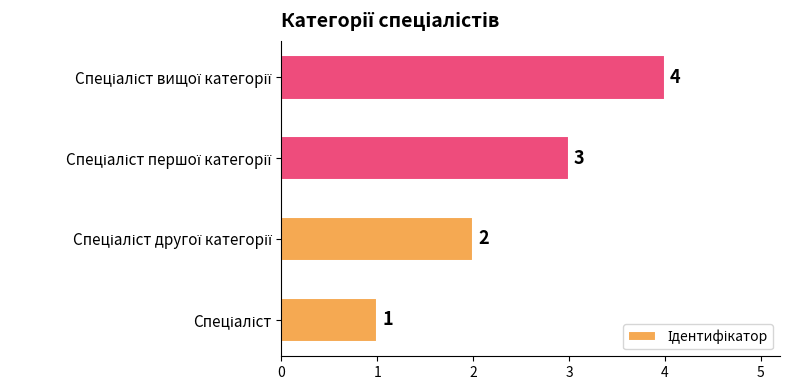

What is the greatest value displayed?

4